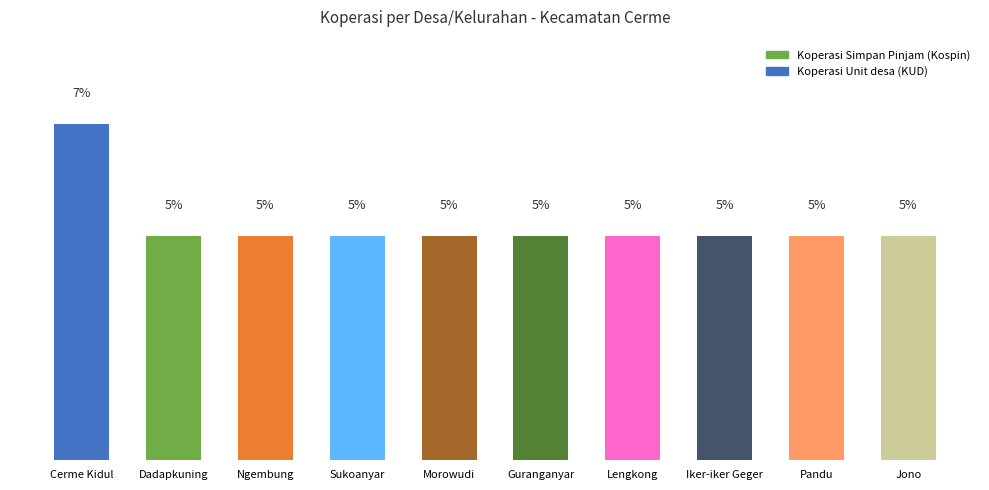

What is the label of the 5th bar from the left?

Morowudi